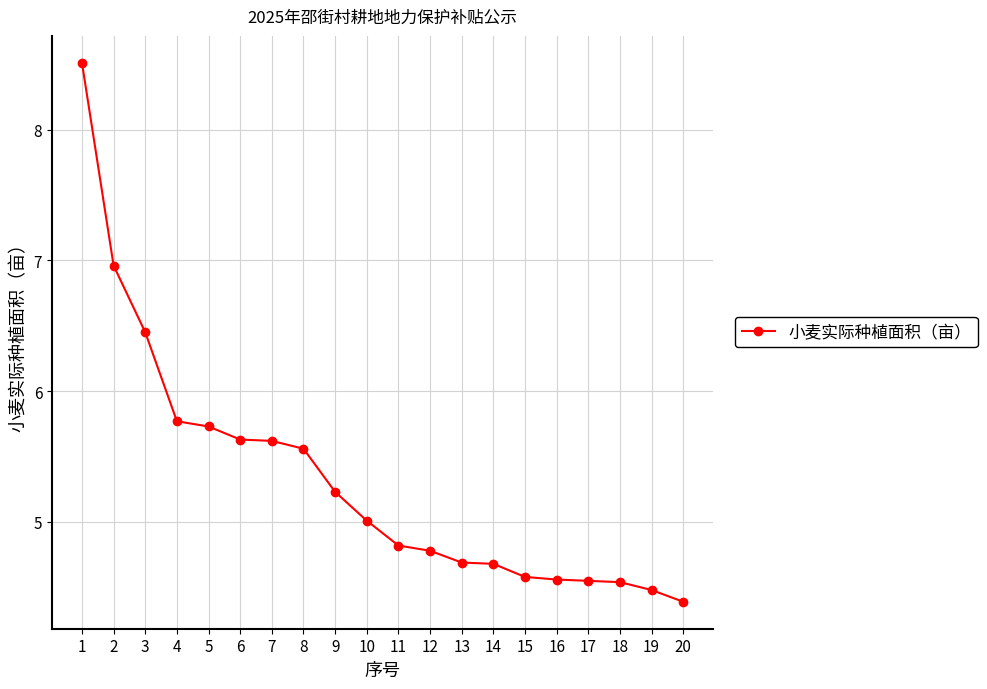

Between 11 and 9, which is larger?

9